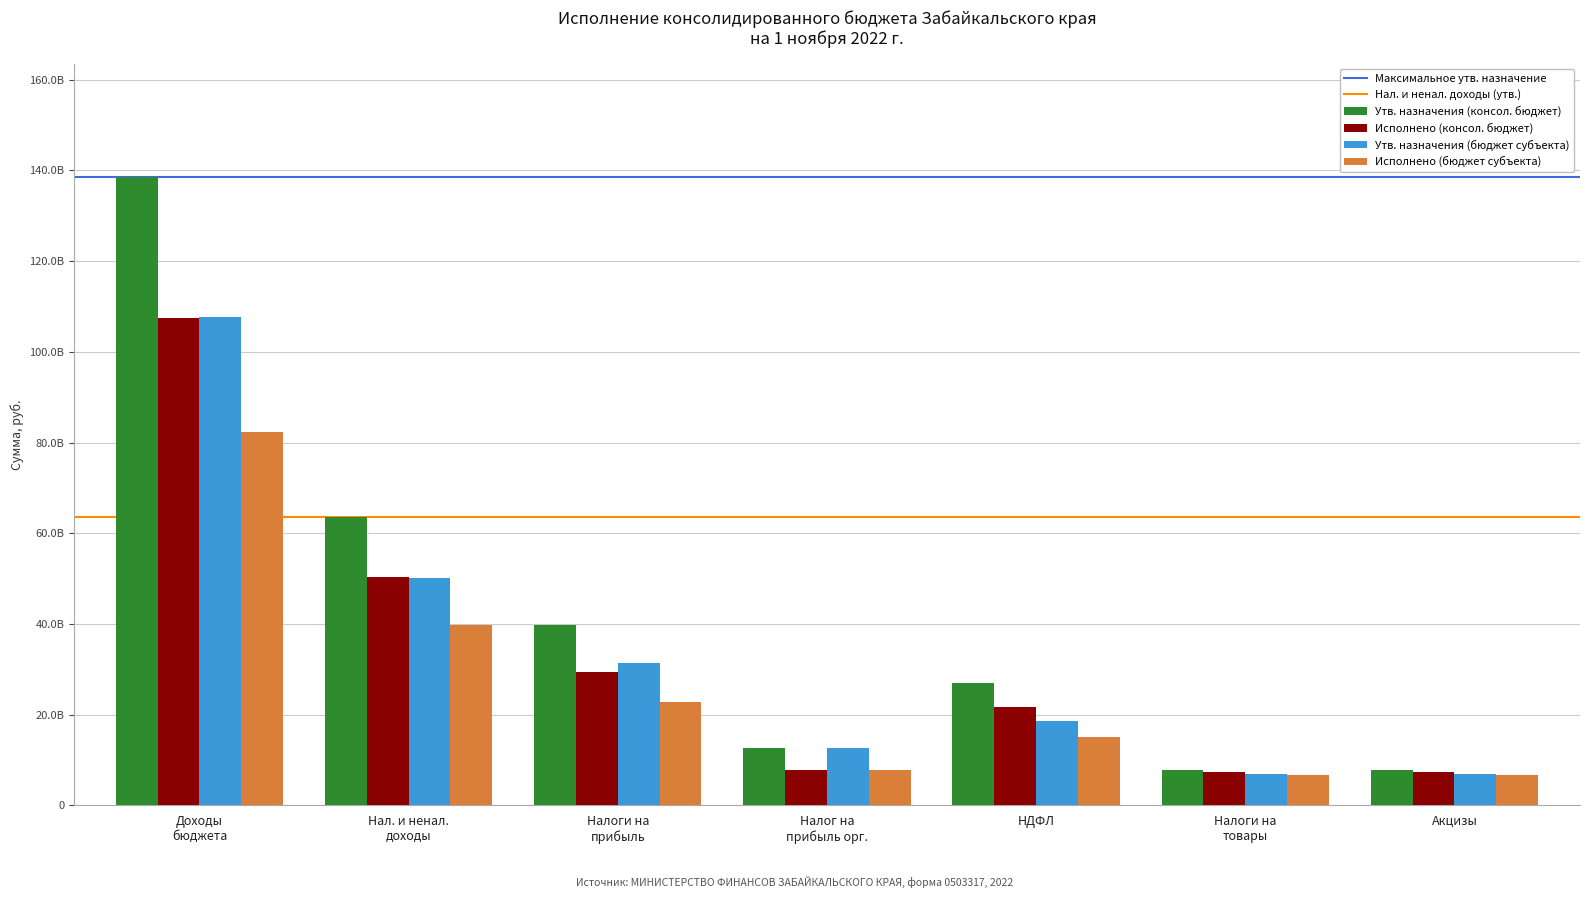

Does the chart contain any negative values?

No